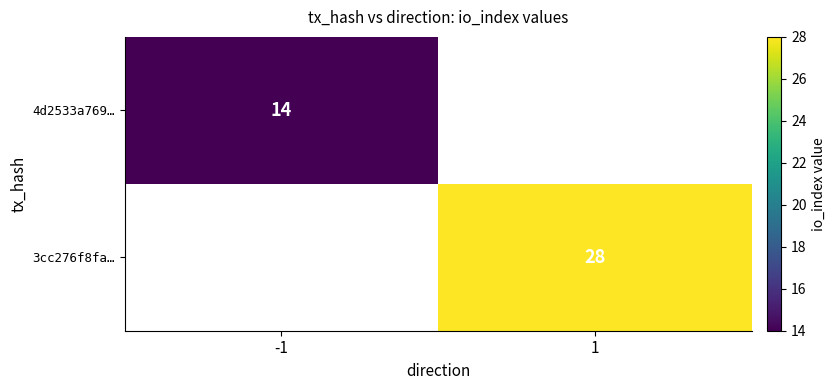

What is the maximum value shown in the chart?

28